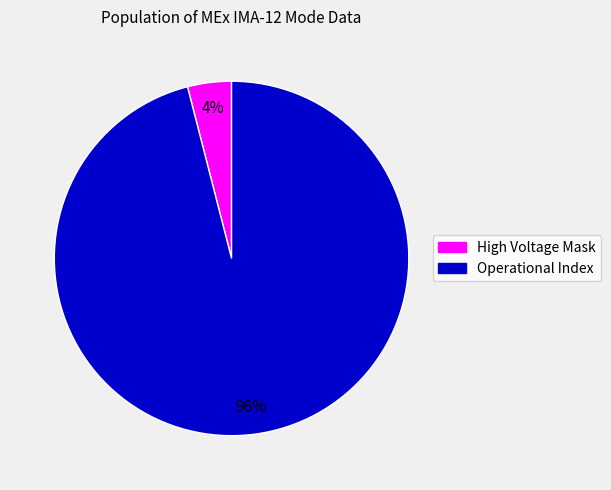

Which slice is the smallest?

High Voltage Mask